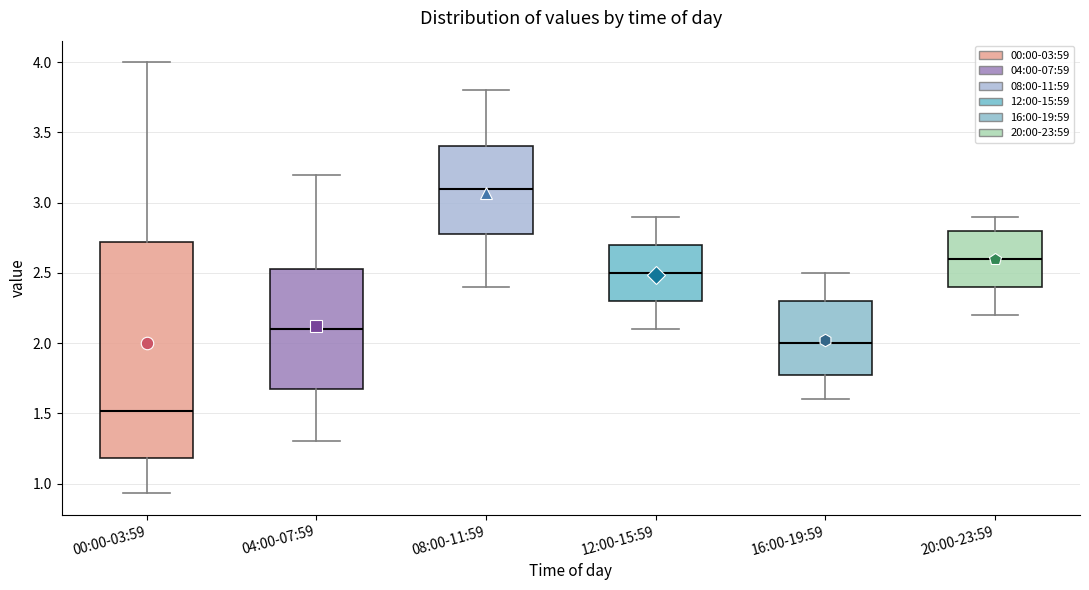

Reading left to right, transcribe this box plot: for each box, give where its median line is, the range the box spans, and where its two whiskers end, as read against the y-axis. The values are not printed on the chart, so give them approximately, as read against the axis.

00:00-03:59: median 1.50, box 1.20 to 2.70, whiskers 0.95 to 4.00
04:00-07:59: median 2.10, box 1.70 to 2.55, whiskers 1.30 to 3.20
08:00-11:59: median 3.10, box 2.80 to 3.40, whiskers 2.40 to 3.80
12:00-15:59: median 2.50, box 2.30 to 2.70, whiskers 2.10 to 2.90
16:00-19:59: median 2.00, box 1.80 to 2.30, whiskers 1.60 to 2.50
20:00-23:59: median 2.60, box 2.40 to 2.80, whiskers 2.20 to 2.90